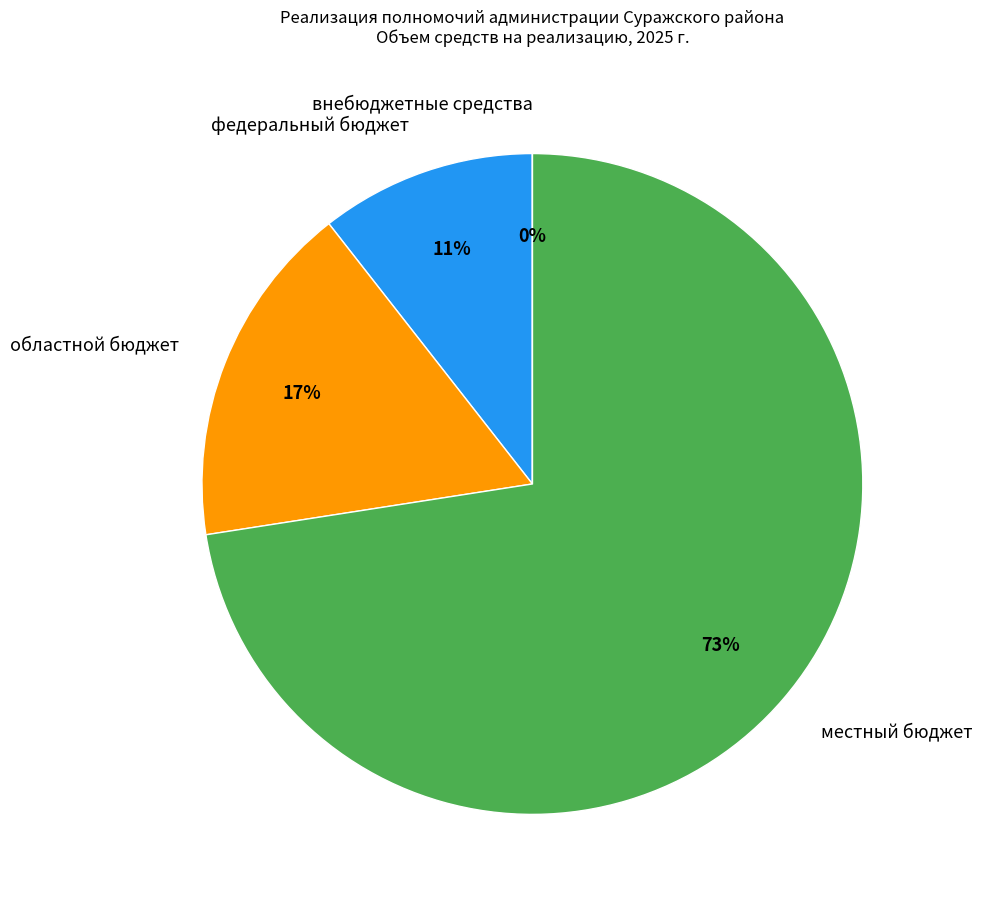

Is it true that областной бюджет is 2% of the pie?

False